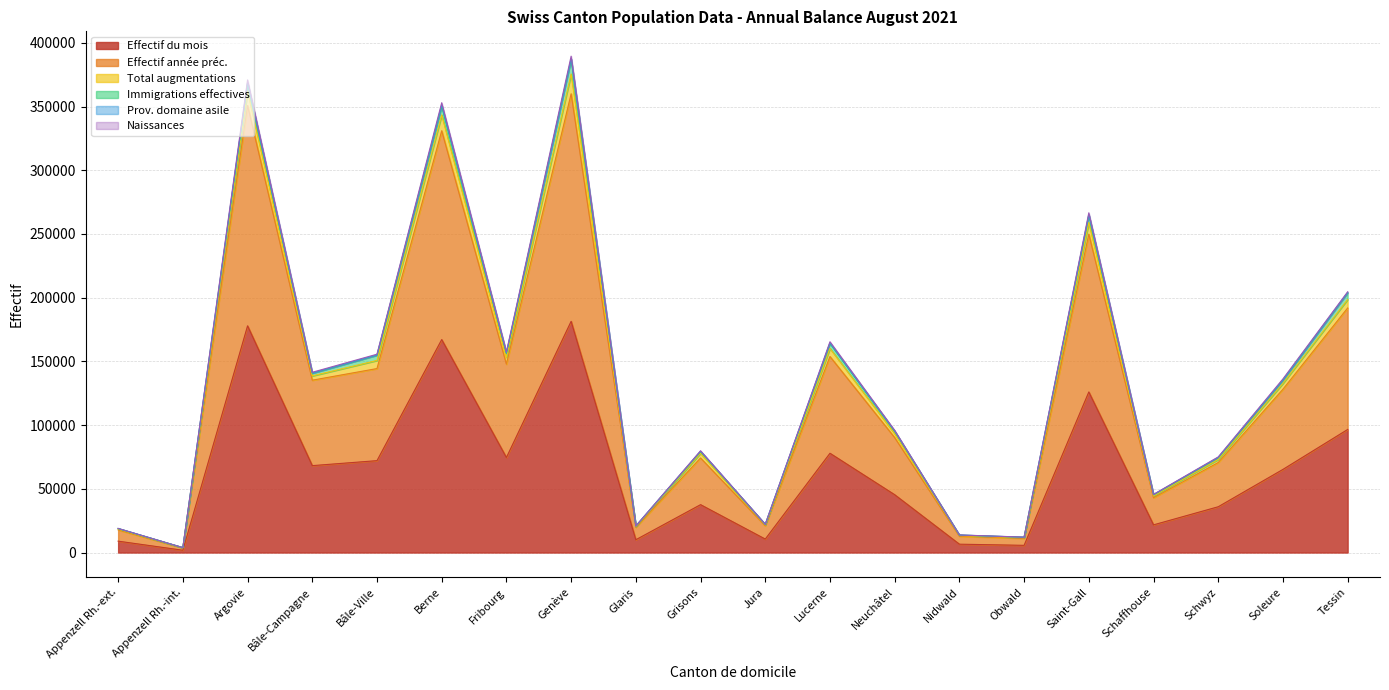

Between Argovie and Glaris, which is larger?

Argovie